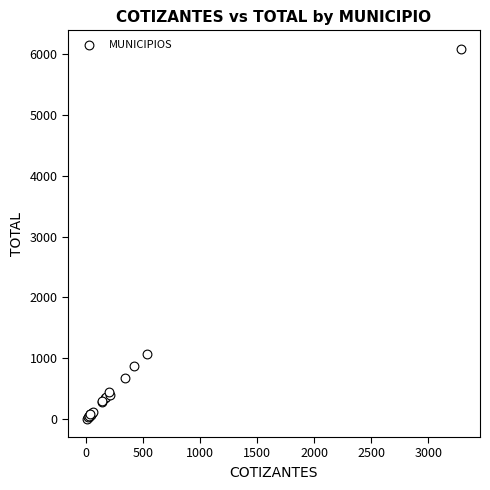

What Y value in the scatter plot is closest to 3047?

1061